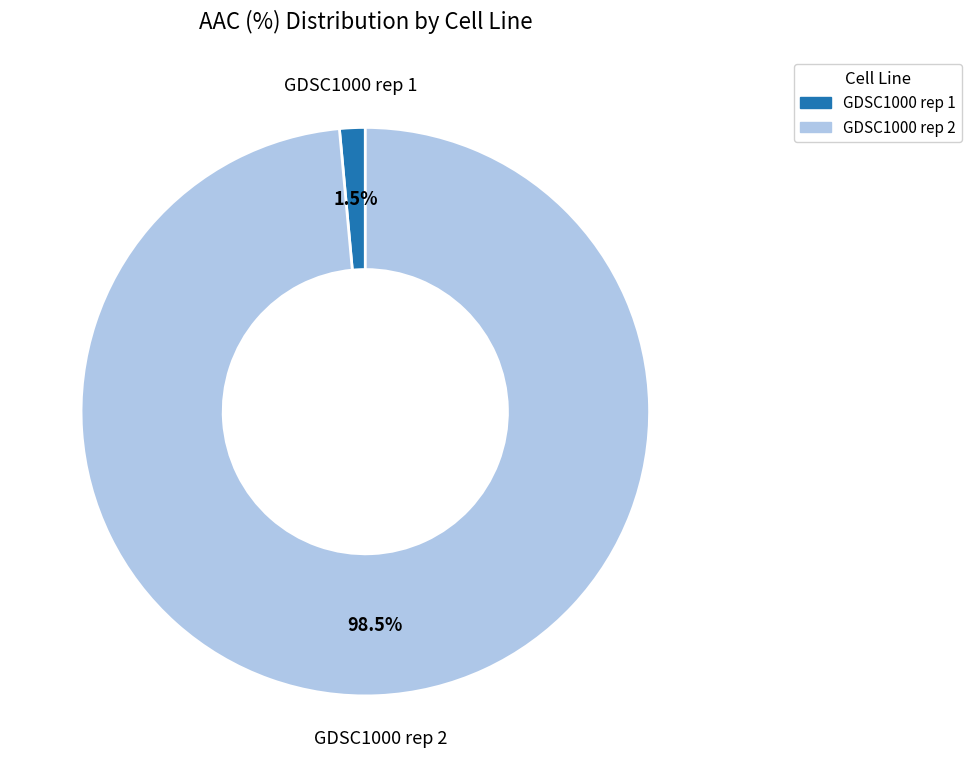

What is the total percentage of GDSC1000 rep 1 and GDSC1000 rep 2?

100.0%